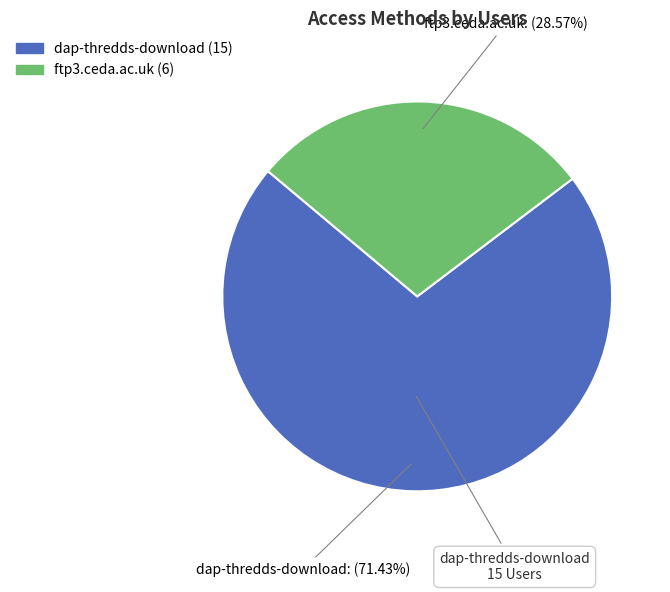

Combined, do ftp3.ceda.ac.uk and dap-thredds-download account for over 50%?

Yes